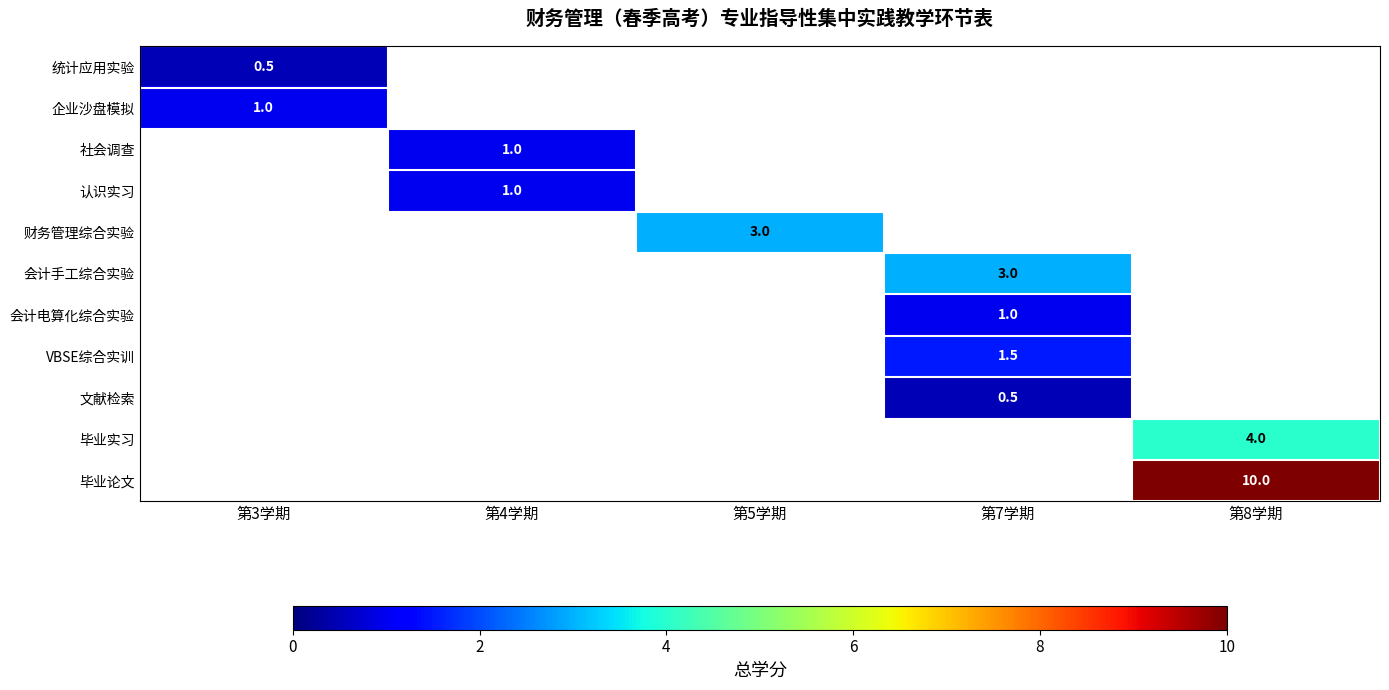

Which has a higher value, 第7学期 or 第8学期?

第8学期